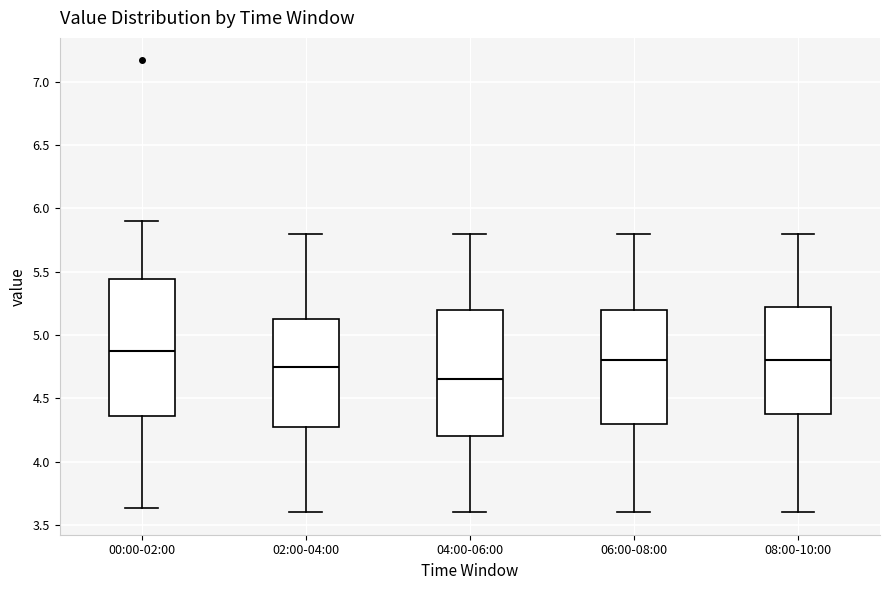

Reading left to right, transcribe this box plot: for each box, give where its median line is, the range the box spans, and where its two whiskers end, as read against the y-axis. The values are not printed on the chart, so give them approximately, as read against the axis.

00:00-02:00: median 4.85, box 4.35 to 5.45, whiskers 3.65 to 5.90
02:00-04:00: median 4.75, box 4.30 to 5.15, whiskers 3.60 to 5.80
04:00-06:00: median 4.65, box 4.20 to 5.20, whiskers 3.60 to 5.80
06:00-08:00: median 4.80, box 4.30 to 5.20, whiskers 3.60 to 5.80
08:00-10:00: median 4.80, box 4.40 to 5.25, whiskers 3.60 to 5.80